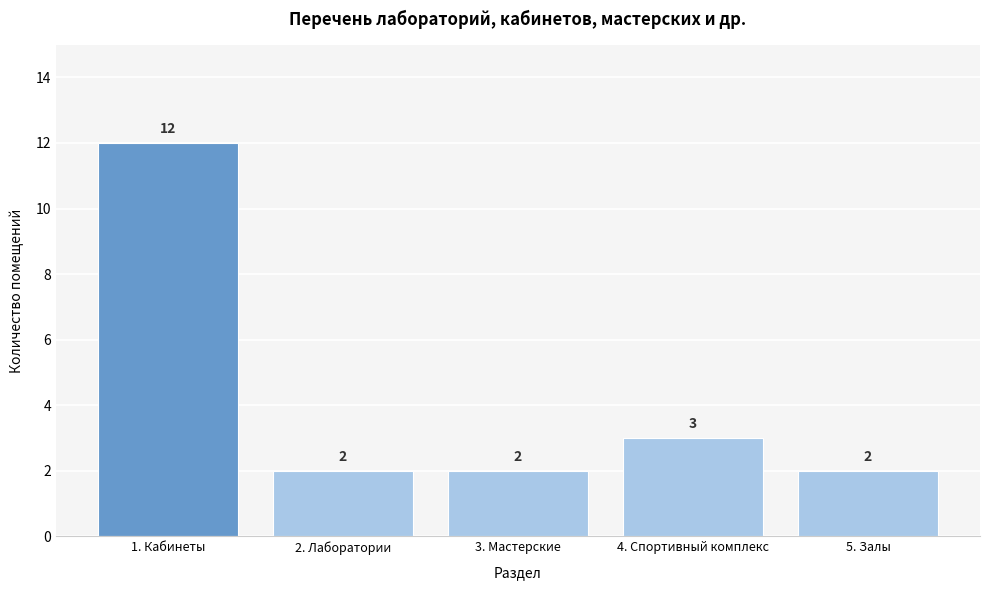

Reading left to right, transcribe all the data shown in this chart.

1. Кабинеты=12	2. Лаборатории=2	3. Мастерские=2	4. Спортивный комплекс=3	5. Залы=2